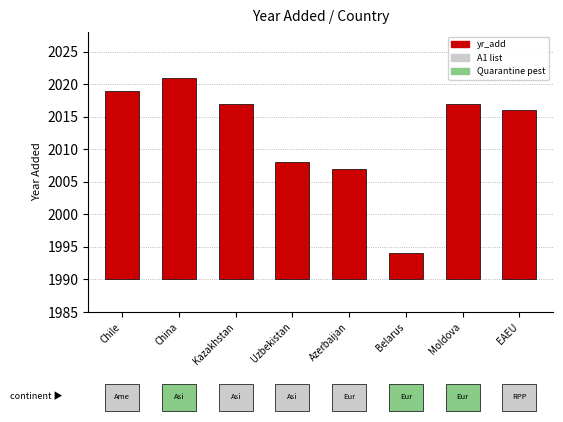

Reading left to right, list all the values displayed in this chart.

29	31	27	18	17	4	27	26